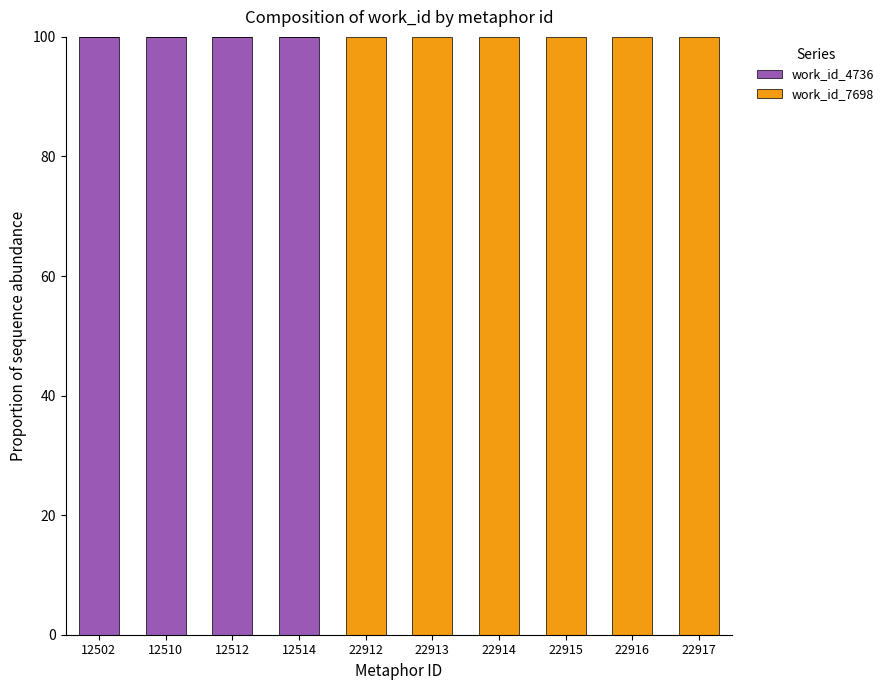

What are all the series names shown in the legend?

work_id_4736, work_id_7698